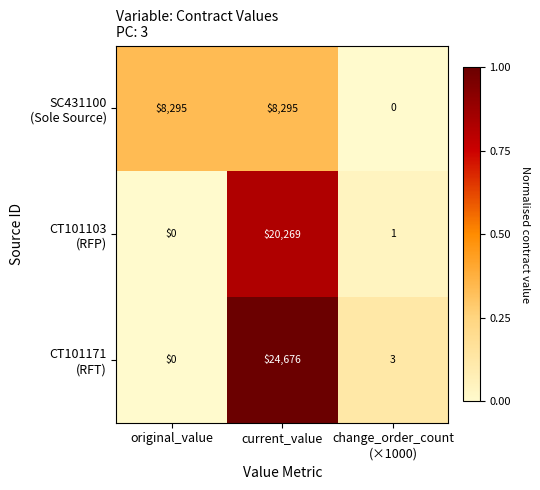

What is the total value across all series at original_value?

8295